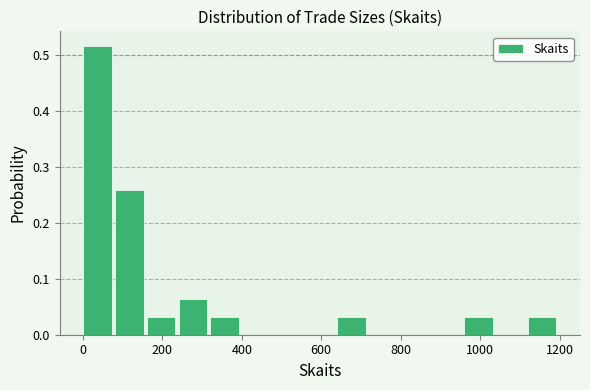

Read against the x-axis, roughly where is the centre of the tallest bar?

40